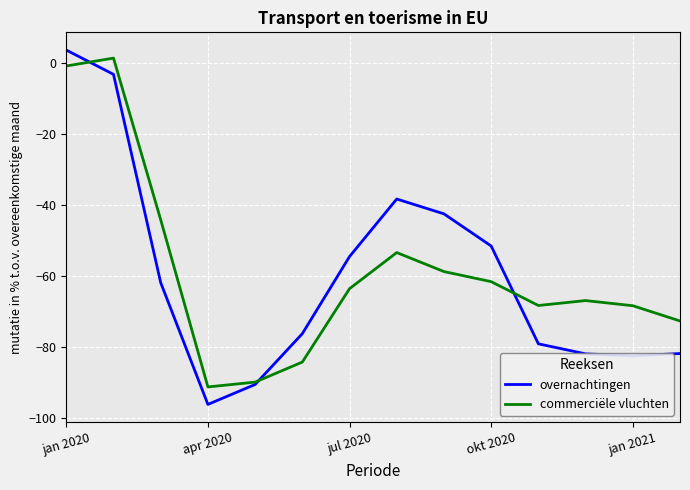

What is the smallest value displayed?

-96.1